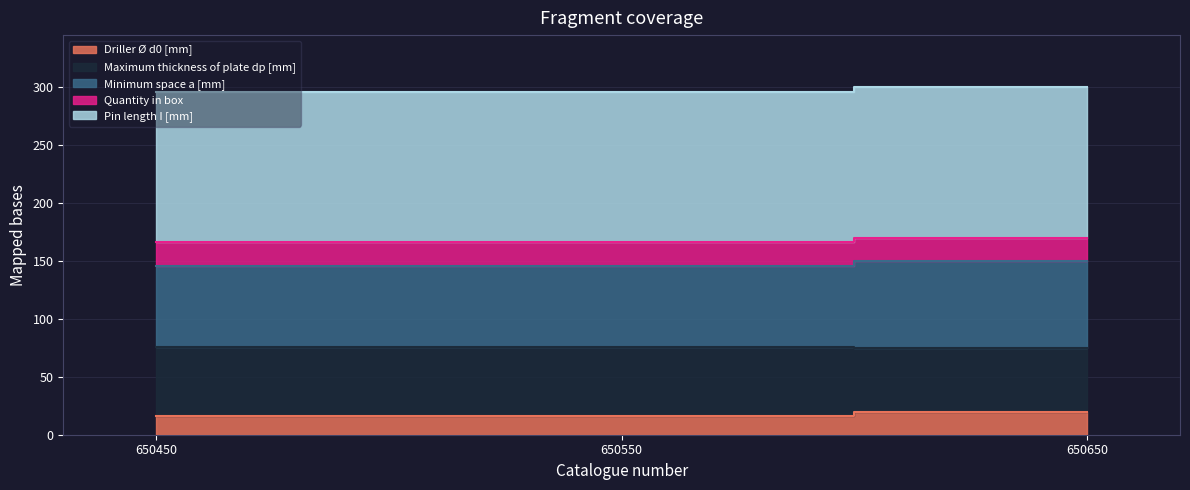

Read the Driller Ø d0 [mm] value at 650550.

16